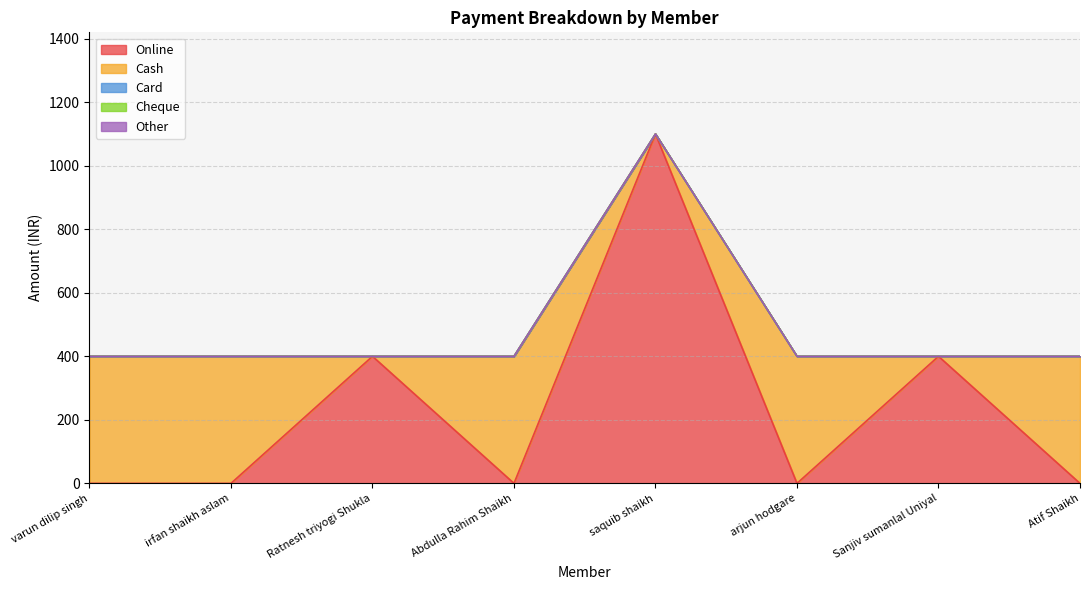

What position from the right is saquib shaikh?

4